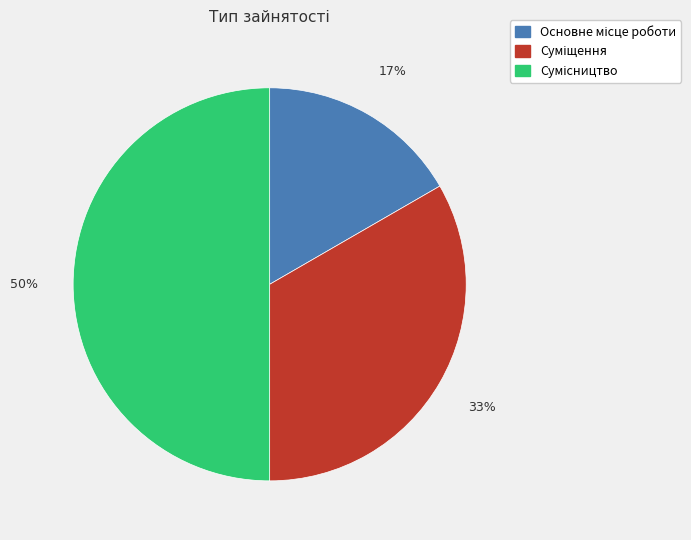

To the nearest percent, what is the average slice percentage?

33%